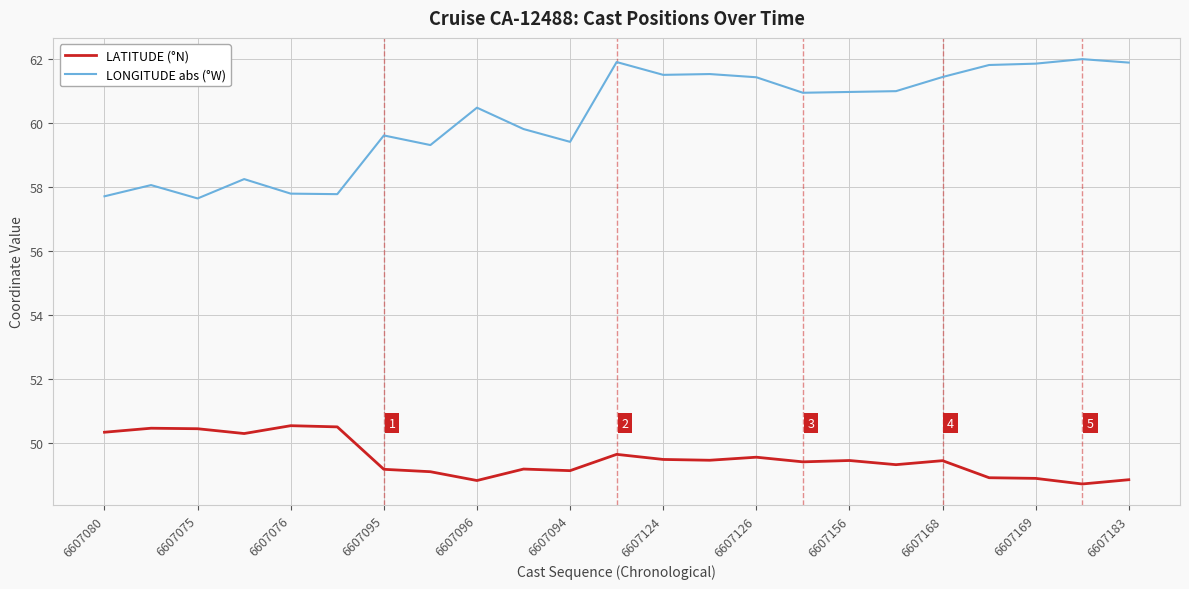

List the series in order of their peak value, lowest first.

LATITUDE (°N), LONGITUDE abs (°W)